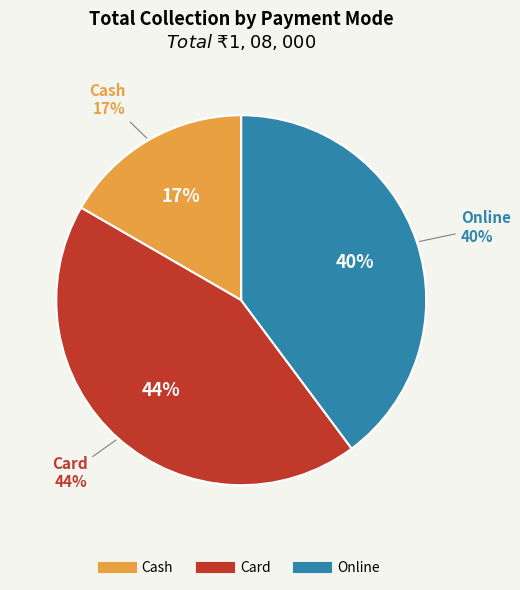

What is the ratio of the value at Online to the value at Card?

0.9